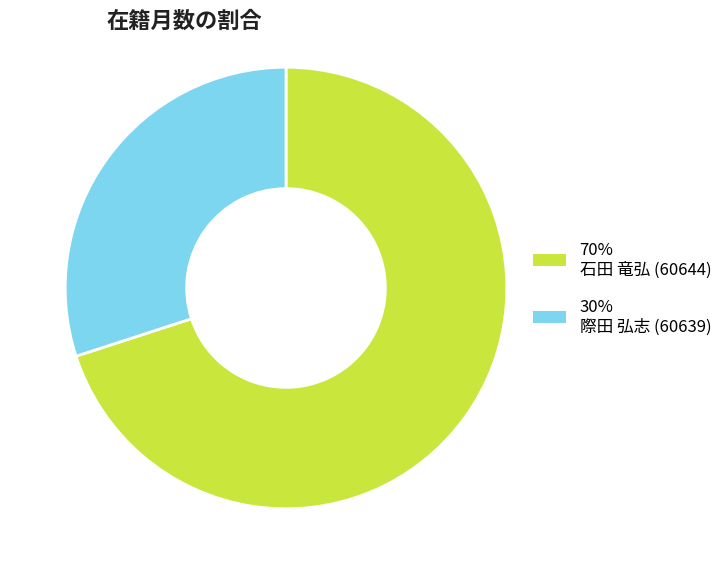

Which category has the smallest portion of the pie?

30% 際田 弘志 (60639)